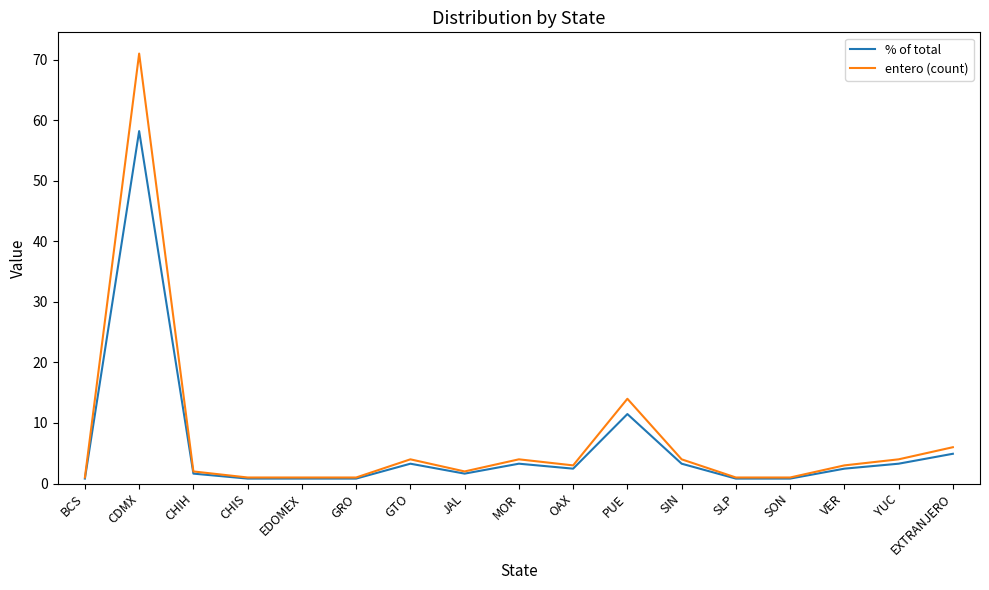

What is the maximum value shown in the chart?

71.0